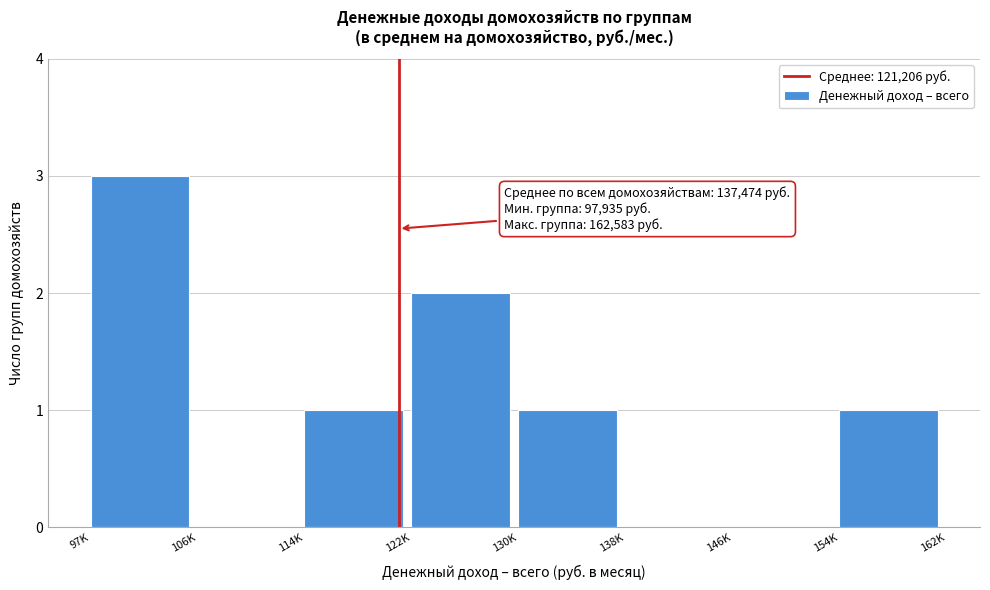

Reading left to right, transcribe all the data shown in this chart.

97K=3	106K=0	114K=1	122K=2	130K=1	138K=0	146K=0	154K=1